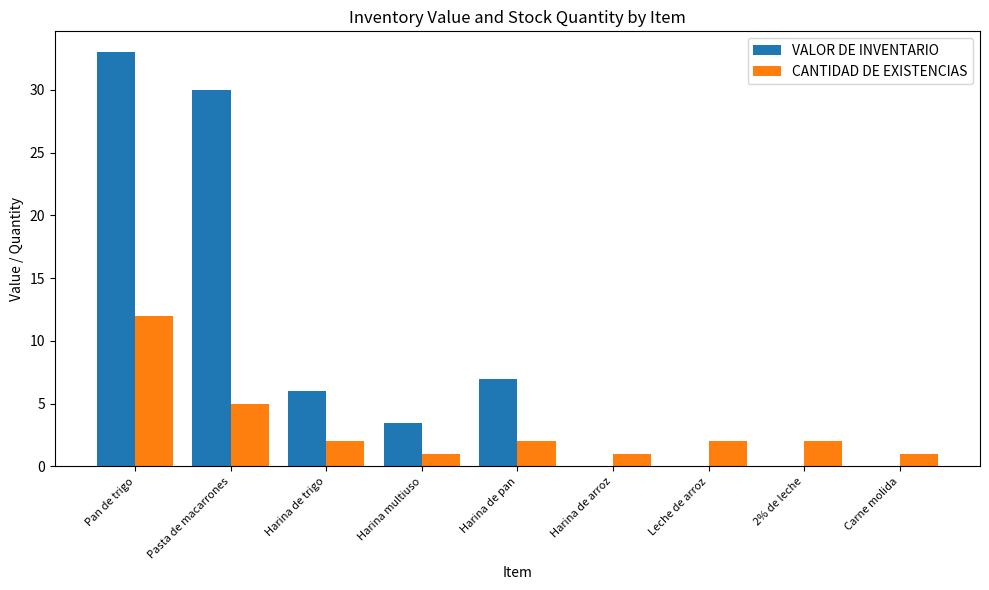

What value does the CANTIDAD DE EXISTENCIAS series have at Pan de trigo?

12.0